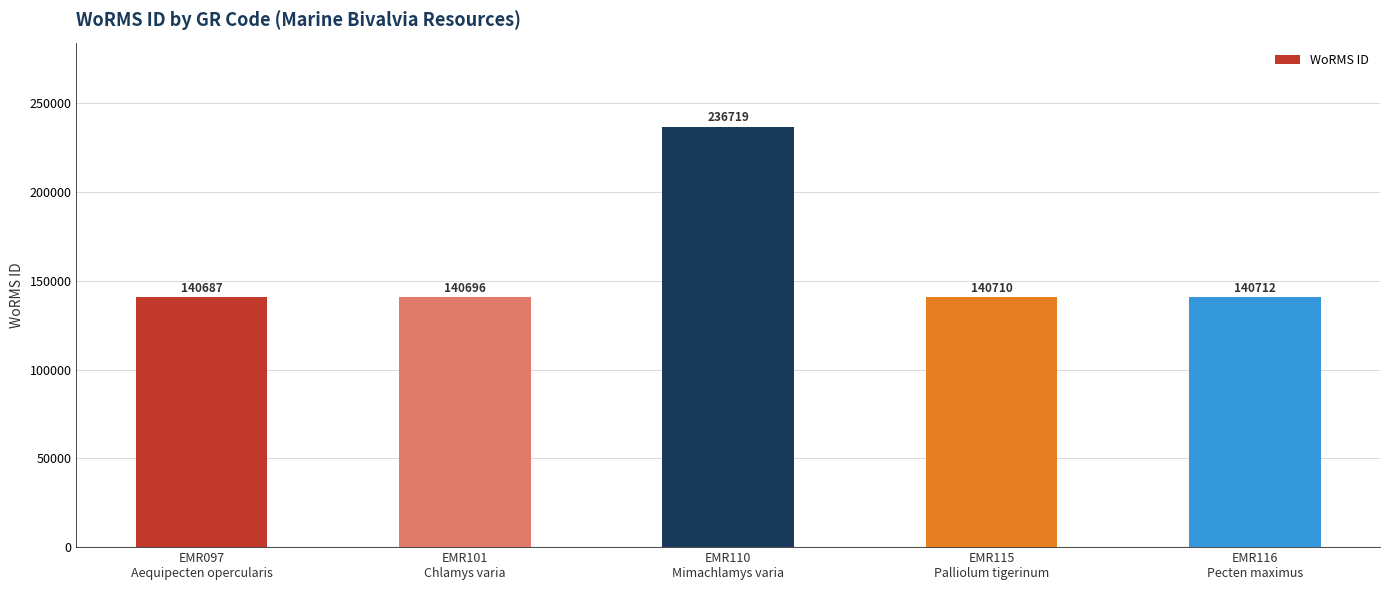

What is the maximum value shown in the chart?

236719